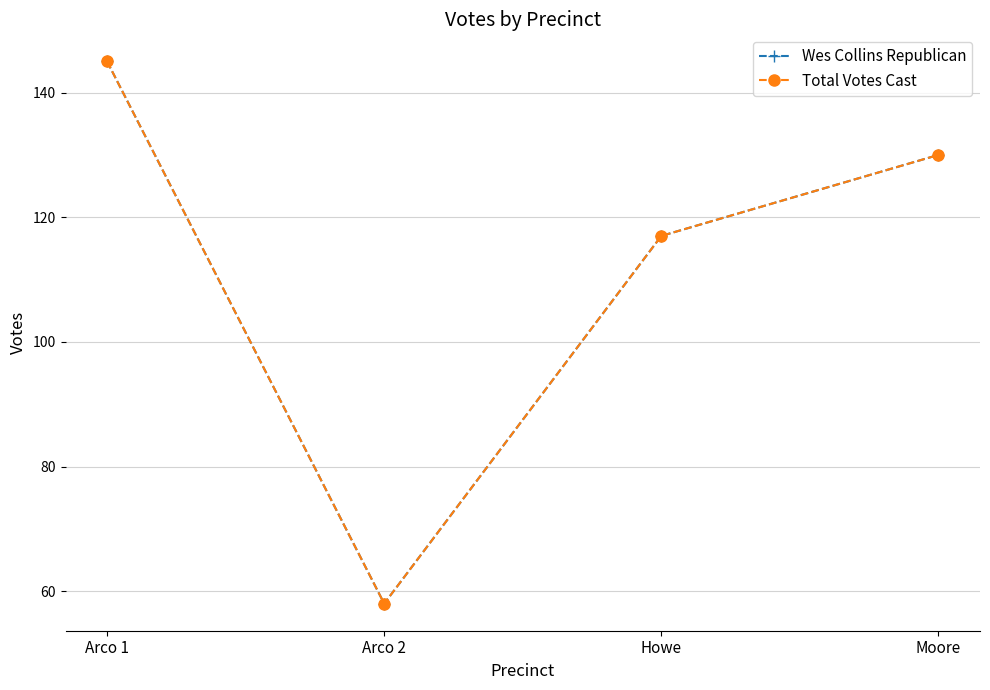

Which series changed the most between Arco 1 and Howe?

Wes Collins Republican